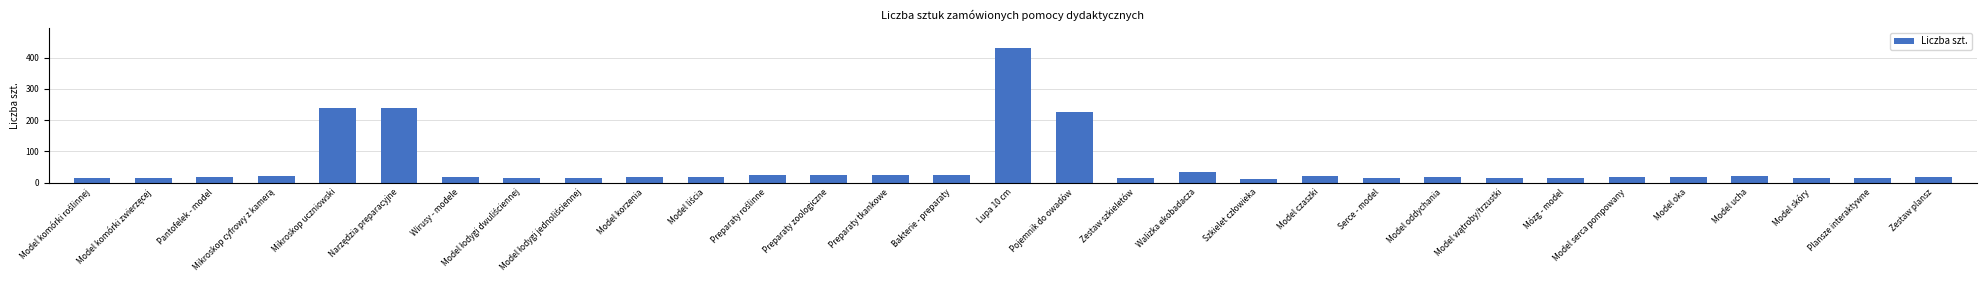

Where is the data nearest to the value 222?

Pojemnik do owadów